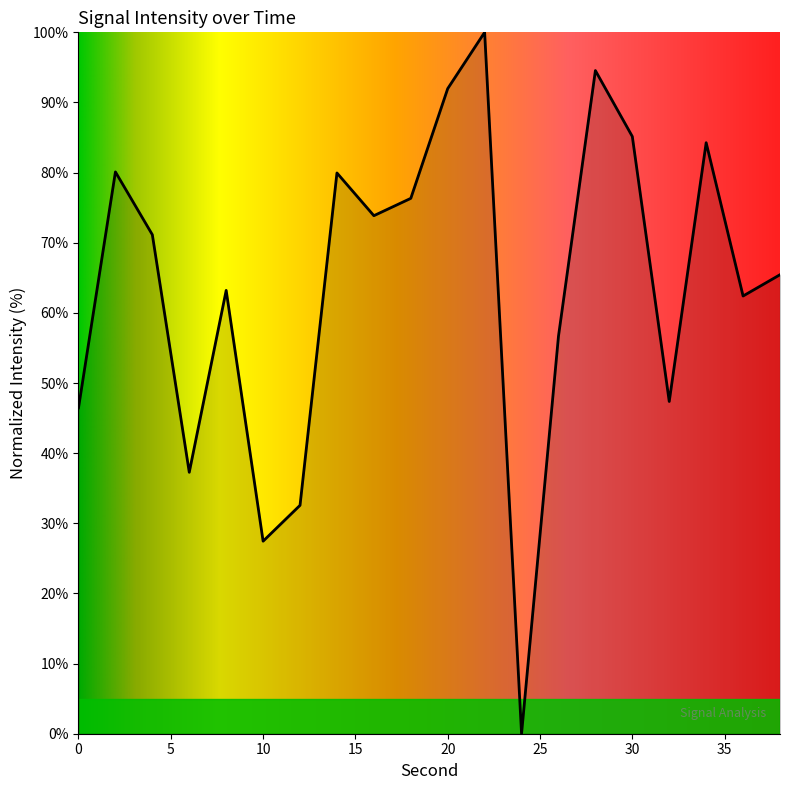

What is the difference between the maximum and minimum values?

100.0